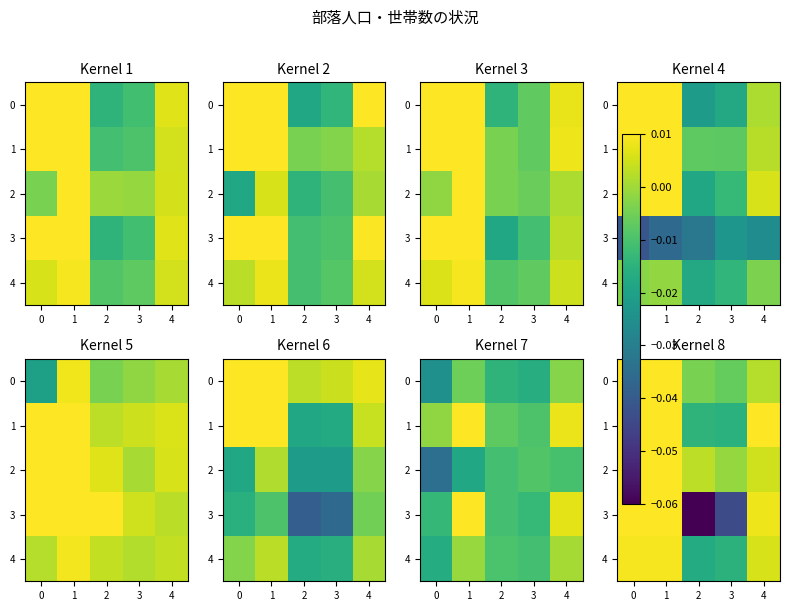

Is it true that row_2 equals 0.0 at 0?

True